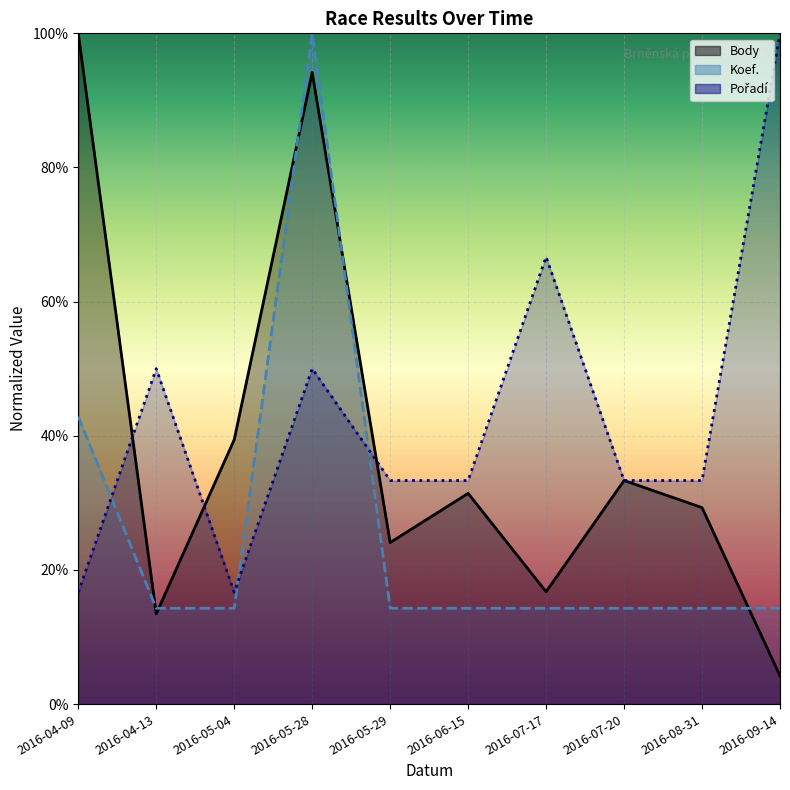

What are all the series names shown in the legend?

Body, Koef., Pořadí